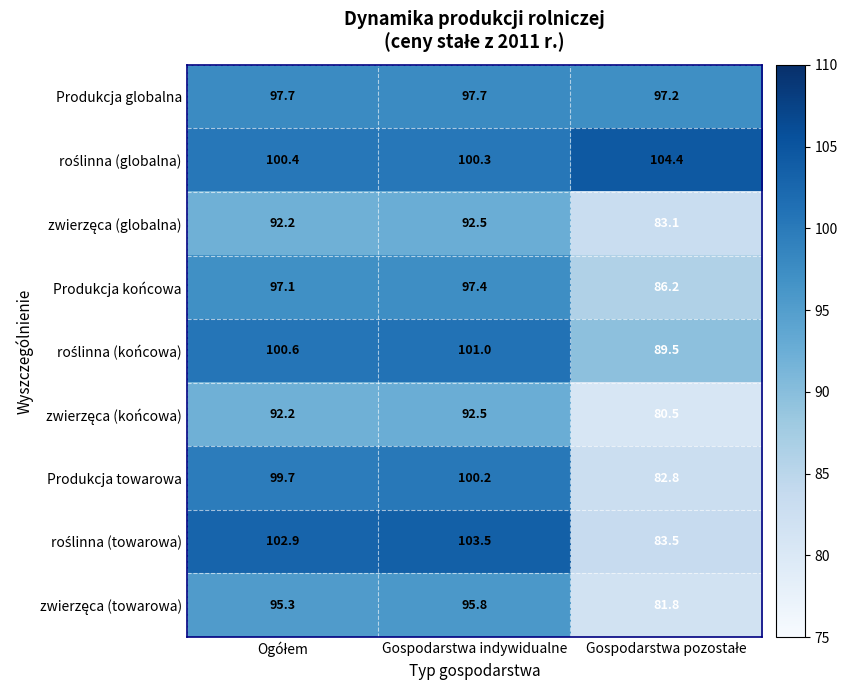

What is the average value of the Produkcja towarowa series?

94.2